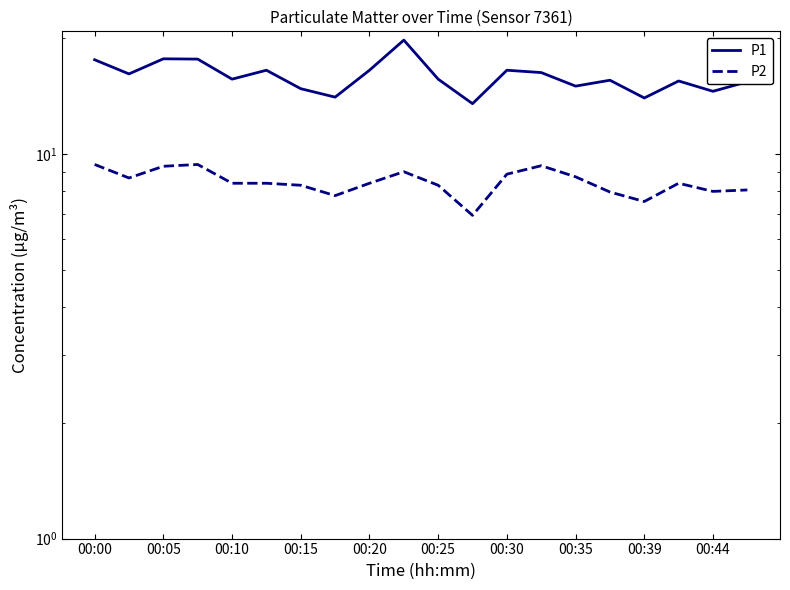

How many values in the P1 series exceed 15?

15